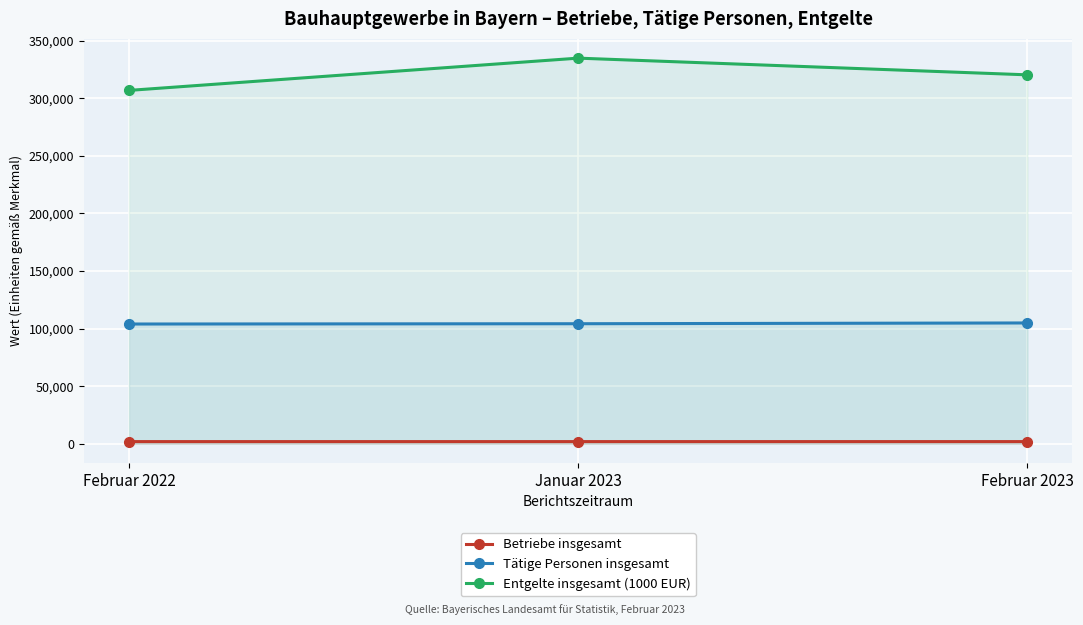

Which category has the highest value across all series?

Januar 2023